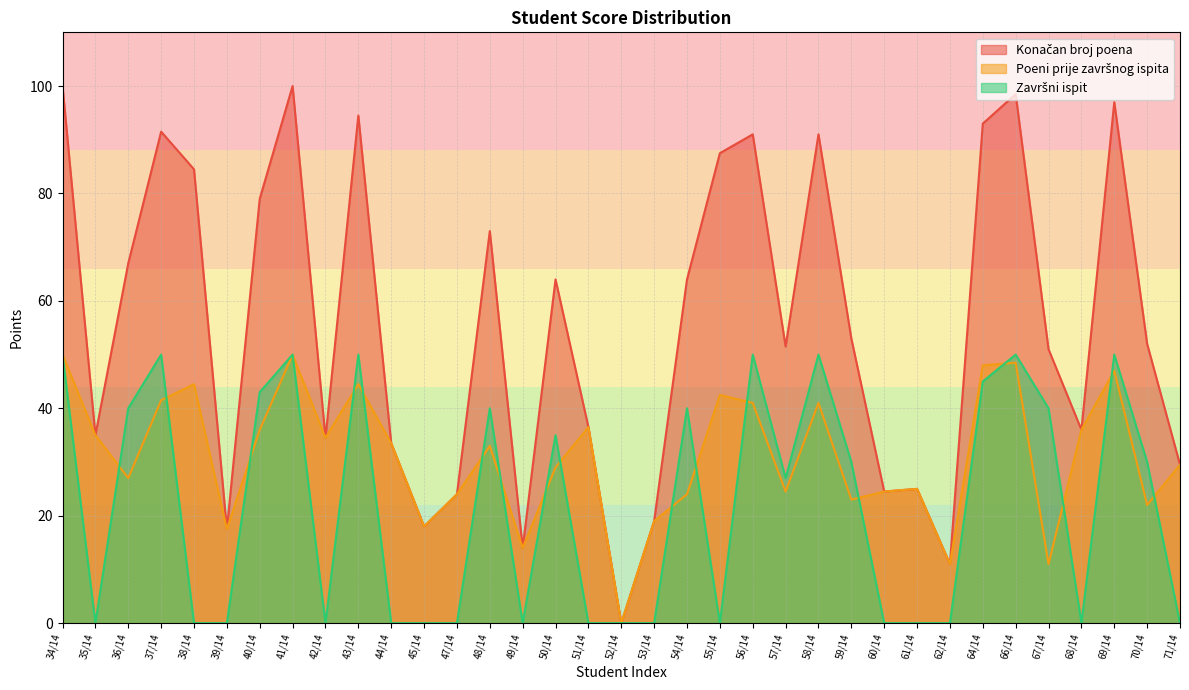

Reading left to right, list all the values displayed in this chart.

Konačan broj poena: 100.0	35.0	67.0	91.5	84.5	17.5	79.0	100.0	34.5	94.5	33.5	18.0	24.0	73.0	14.0	64.0	36.5	0.0	19.0	64.0	87.5	91.0	51.5	91.0	53.0	24.5	25.0	11.0	93.0	98.5	51.0	36.0	97.0	52.0	29.5
Poeni prije završnog ispita: 50.0	35.0	27.0	41.5	44.5	17.5	36.0	50.0	34.5	44.5	33.5	18.0	24.0	33.0	14.0	29.0	36.5	0.0	19.0	24.0	42.5	41.0	24.5	41.0	23.0	24.5	25.0	11.0	48.0	48.5	11.0	36.0	47.0	22.0	29.5
Završni ispit: 50.0	0.0	40.0	50.0	0.0	0.0	43.0	50.0	0.0	50.0	0.0	0.0	0.0	40.0	0.0	35.0	0.0	0.0	0.0	40.0	0.0	50.0	27.0	50.0	30.0	0.0	0.0	0.0	45.0	50.0	40.0	0.0	50.0	30.0	0.0